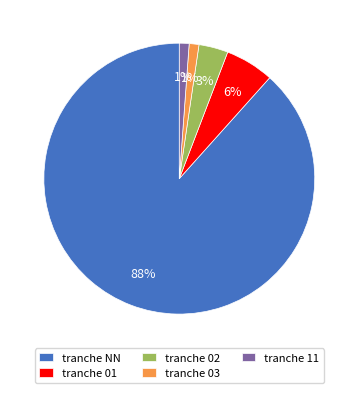

Approximately how many times larger is the value at tranche 11 compared to tranche 02?

0.3